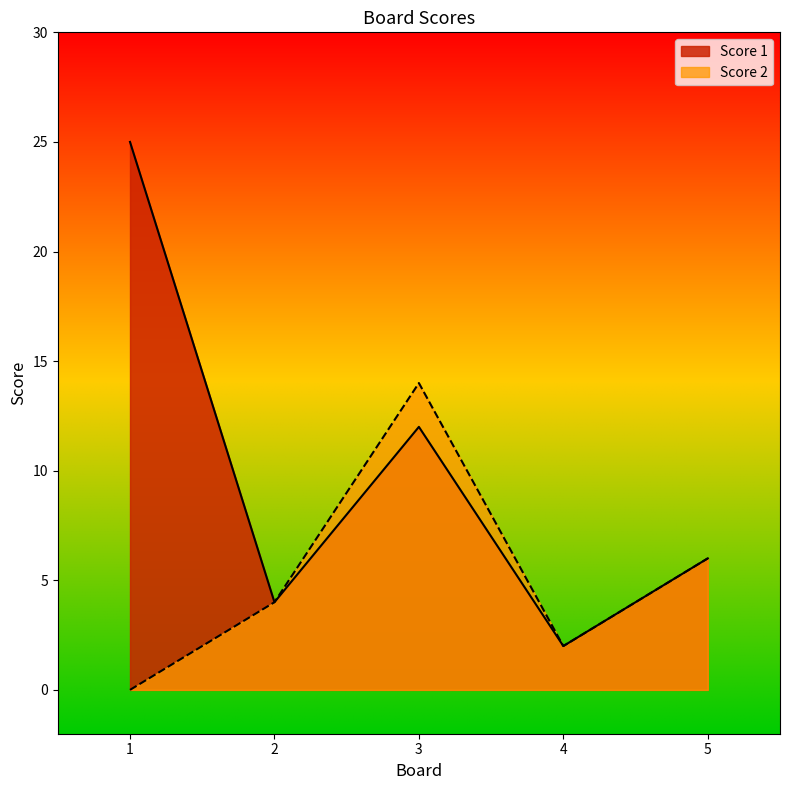

The value of Score 1 at 5 is 1. True or false?

False